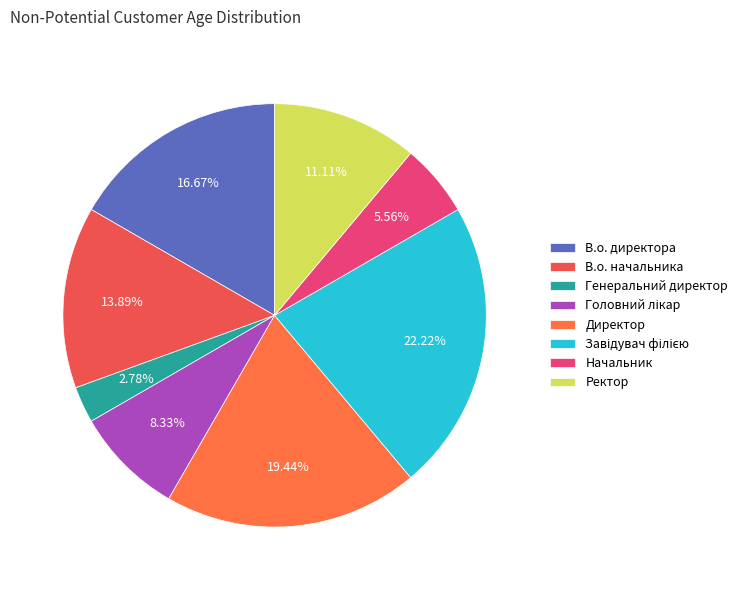

The Директор slice represents 19% of the pie. True or false?

True